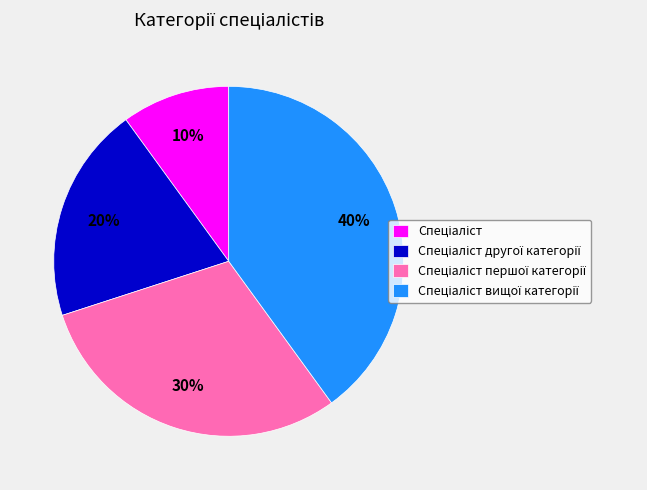

To the nearest percent, what is the difference between the largest and smallest slice percentages?

30%